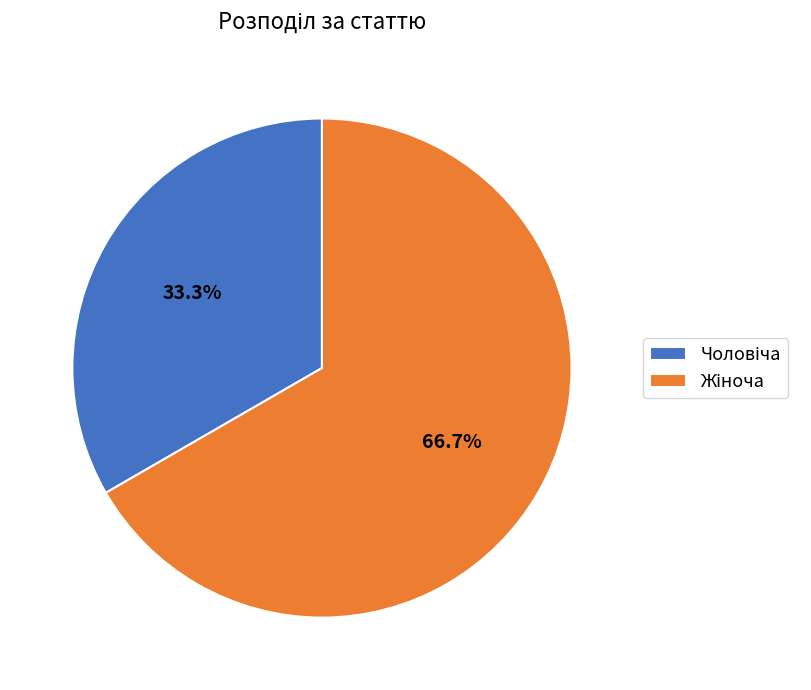

How many slices are in this pie chart?

2